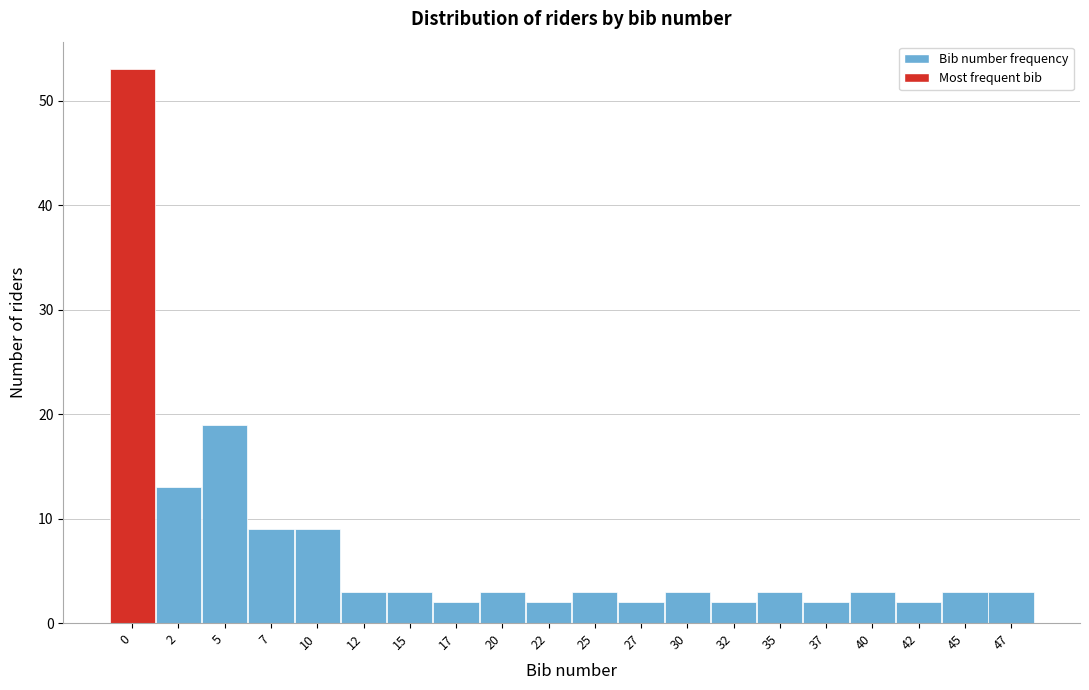

Reading left to right, what are all the values shown in this chart?

53	13	19	9	9	3	3	2	3	2	3	2	3	2	3	2	3	2	3	3